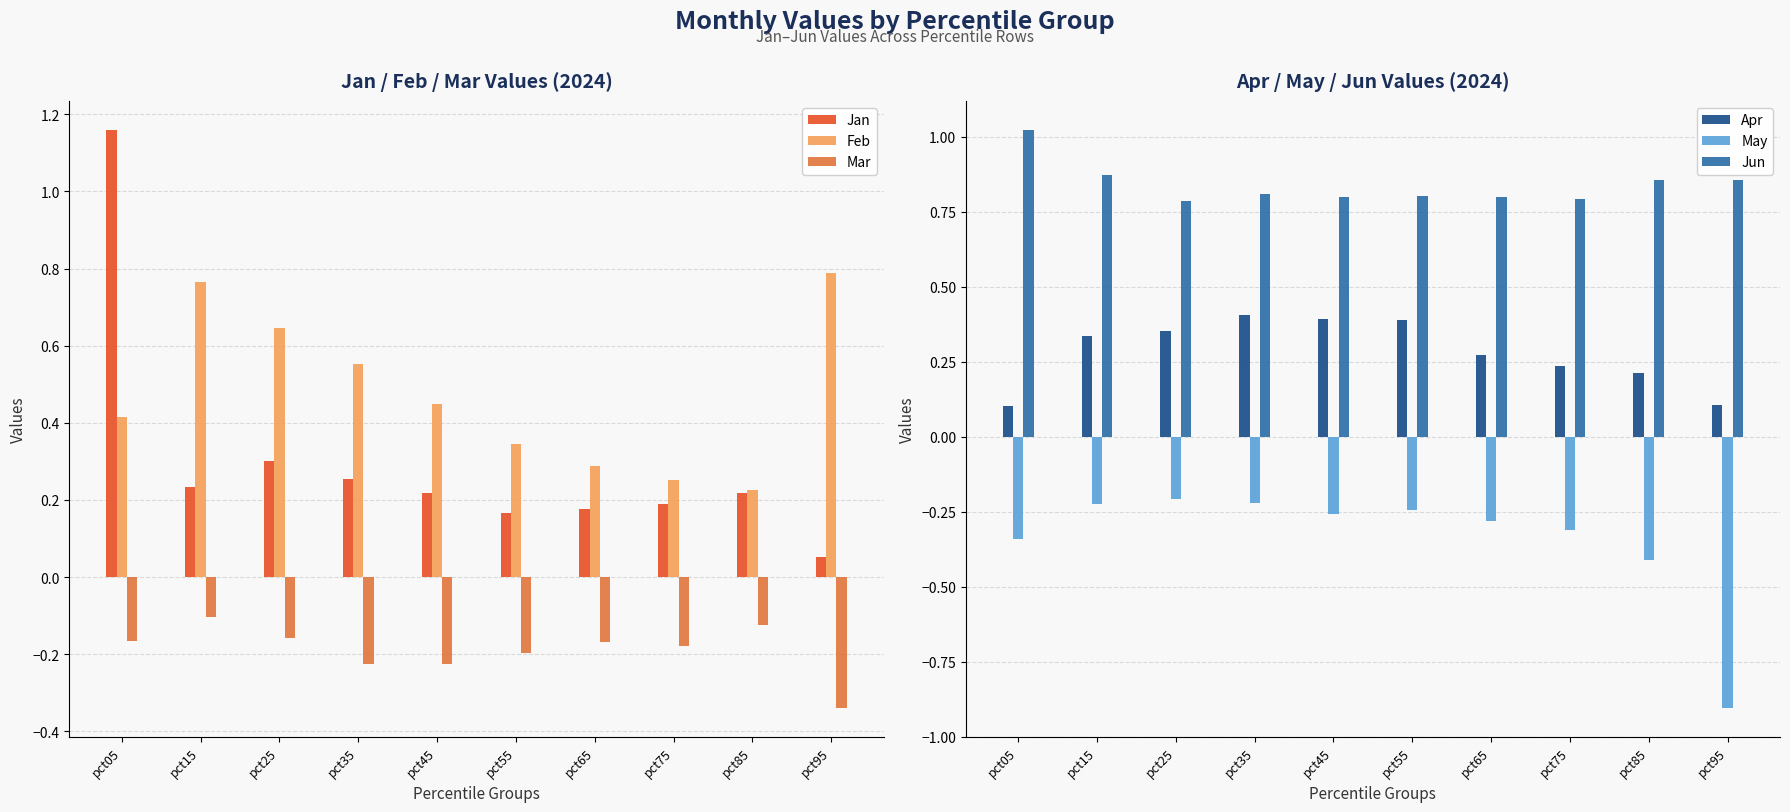

How many bars are there in each group?

6